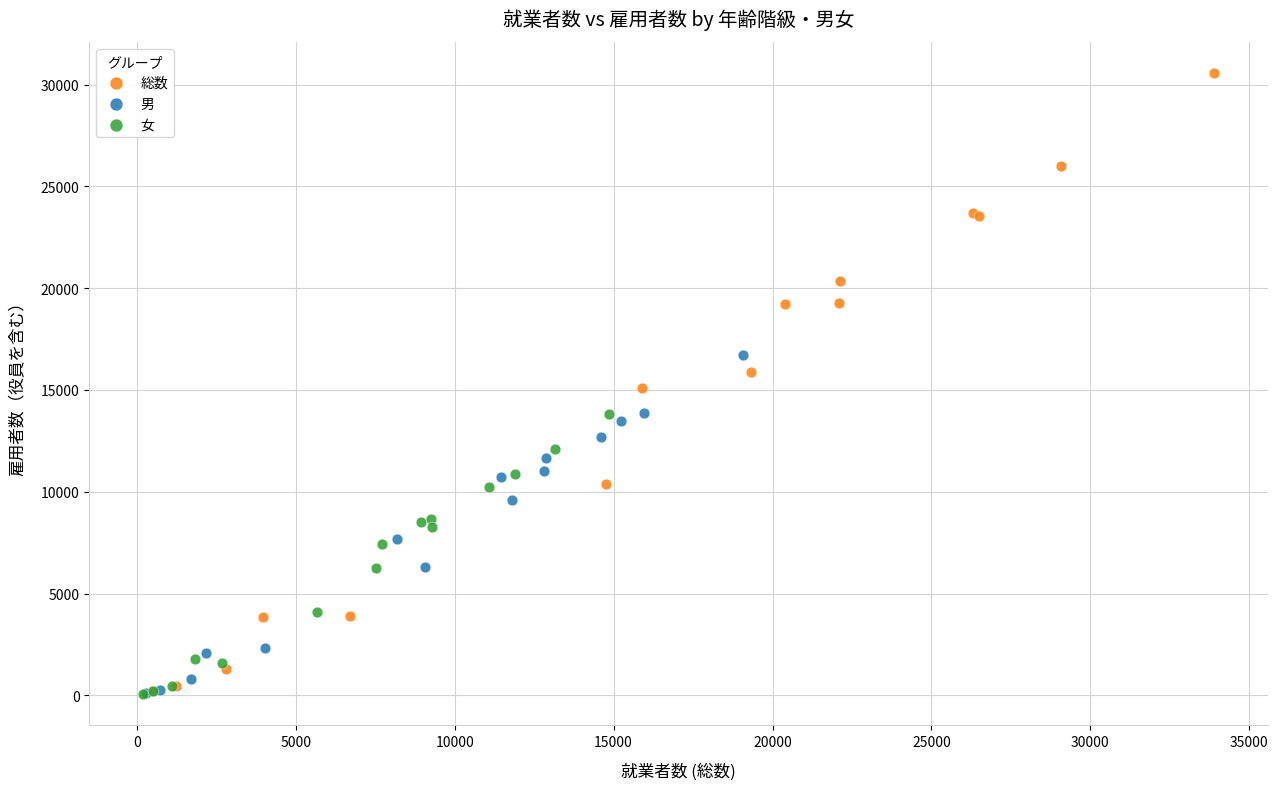

Which series has the largest Y range (max minus min)?

総数